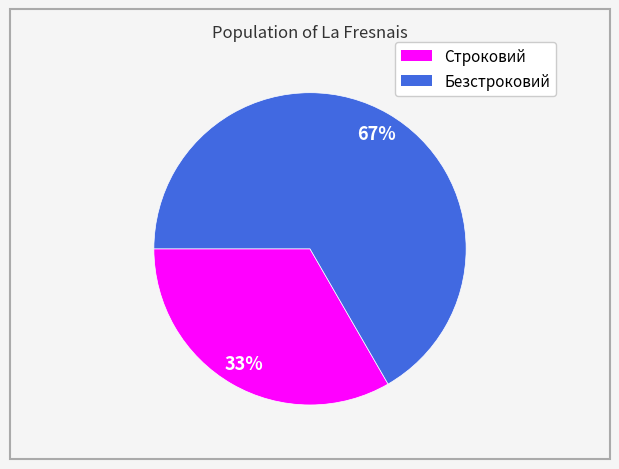

What is the smallest slice in the pie chart?

Строковий